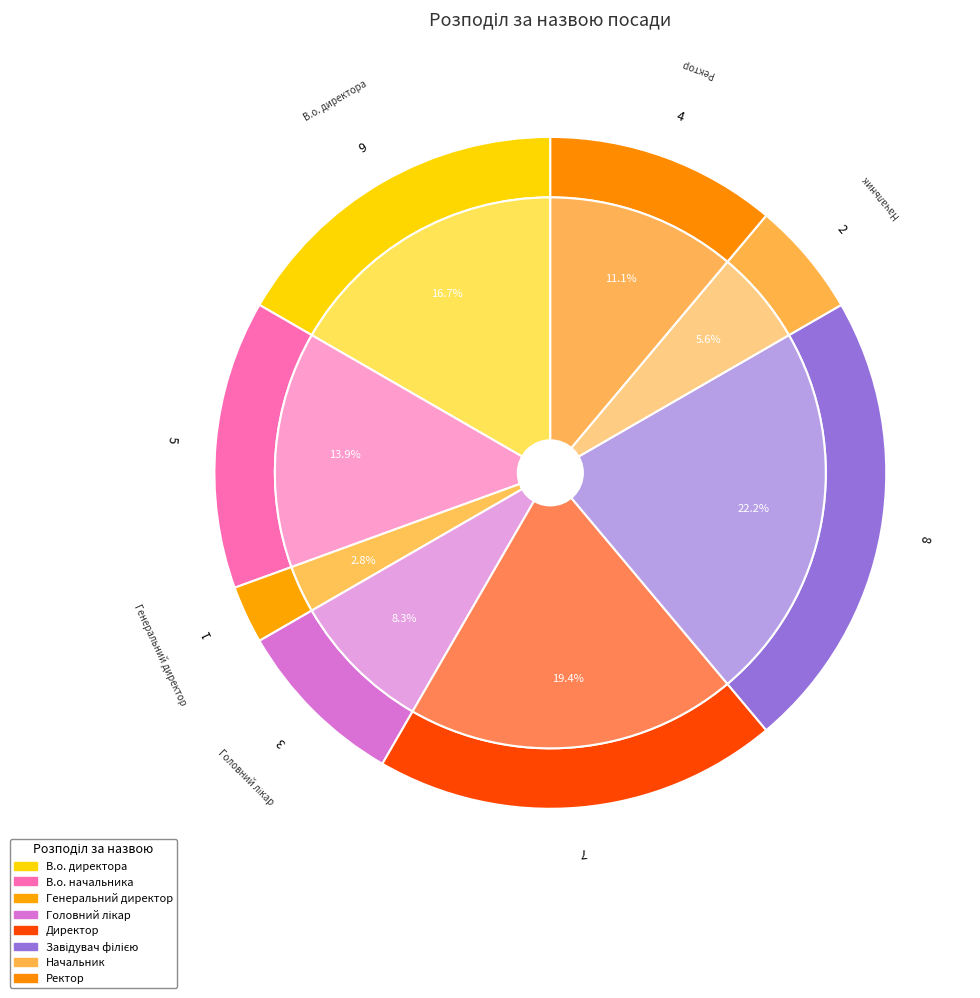

Do В.о. директора and Завідувач філією together represent more than half of the pie?

No